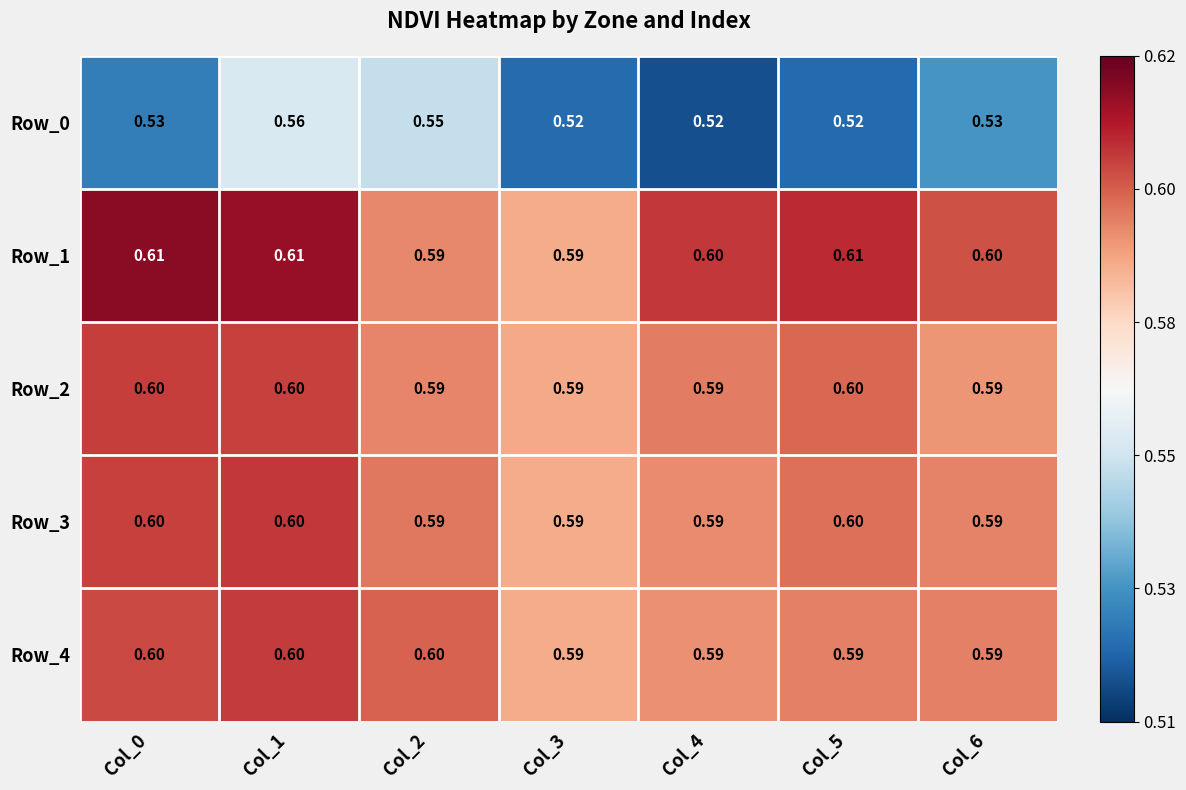

Is the value of Row_3 at Col_1 greater than the value of Row_1 at Col_5?

No